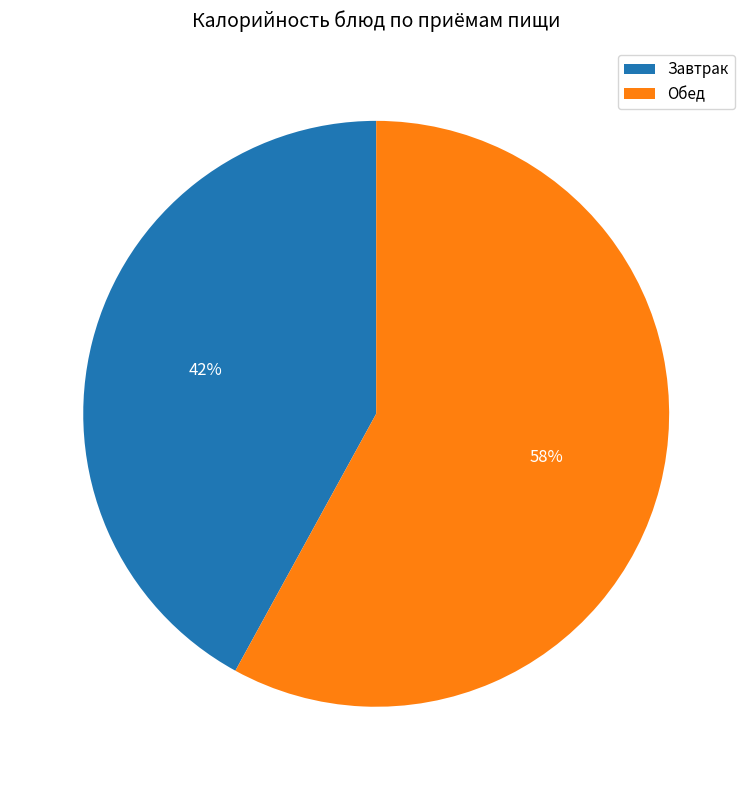

To the nearest percent, what is the average slice percentage?

50%